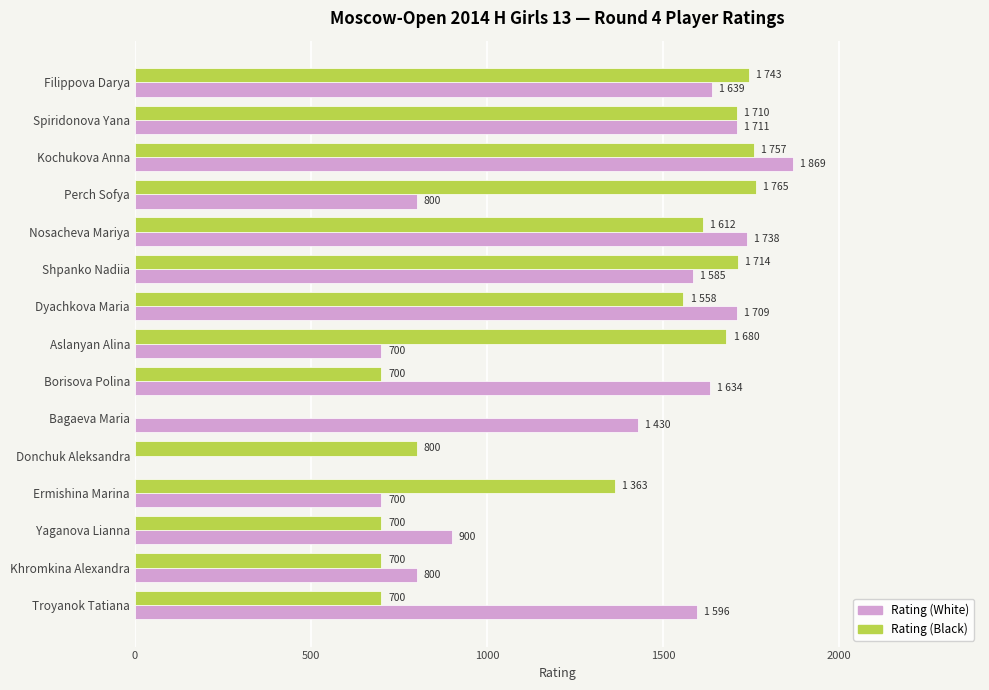

The Rating (Black) series shows 1363 at Ermishina Marina. True or false?

True